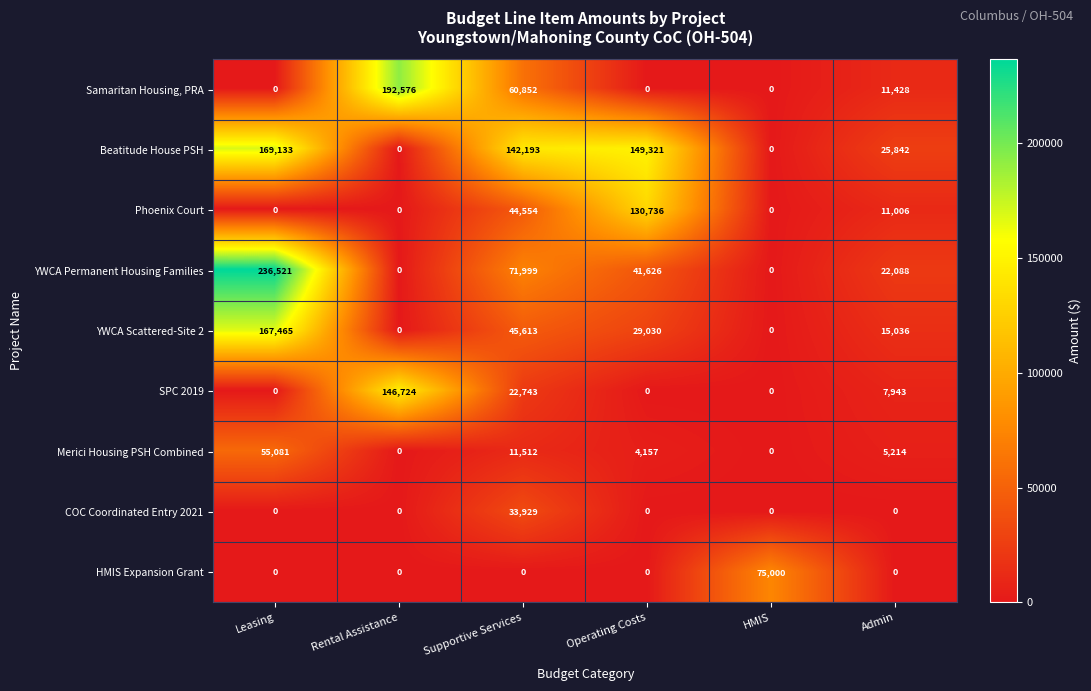

What value does the Beatitude House PSH series have at Operating Costs?

149321